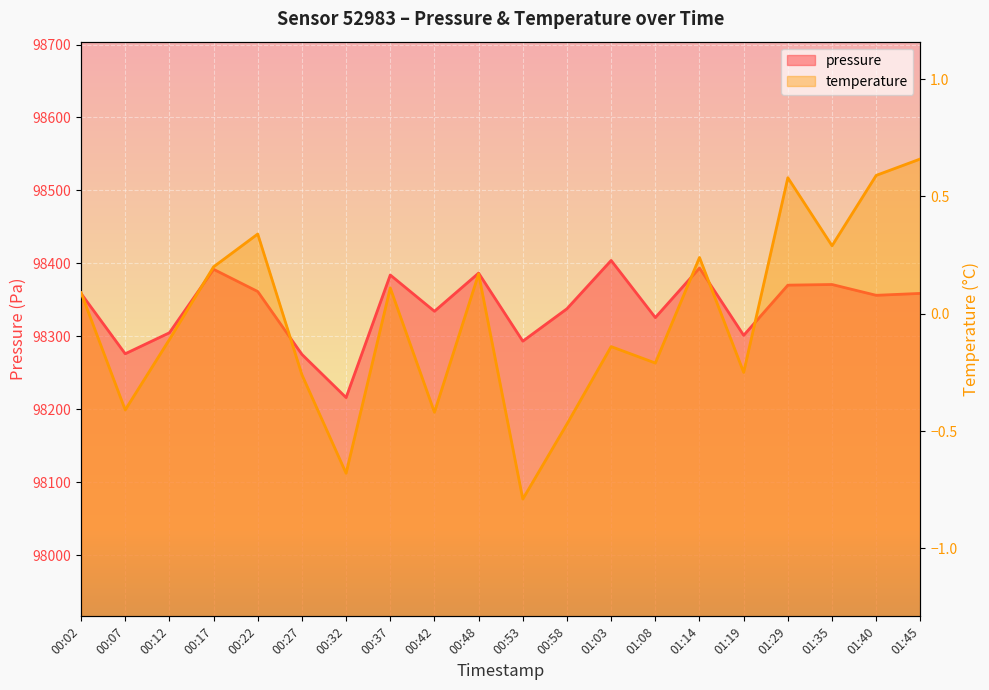

True or false: temperature has a value of -0.3 at 00:27.

True